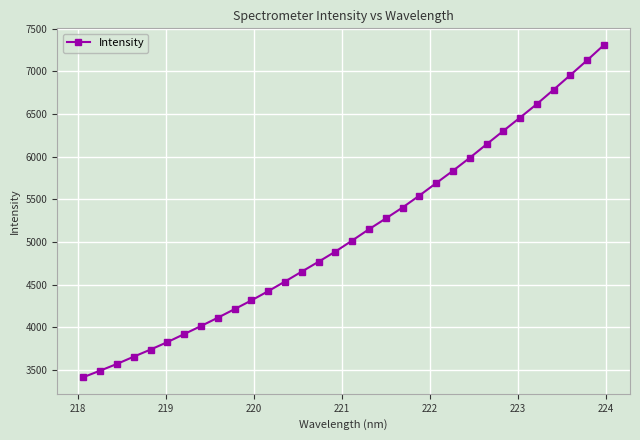

What is the smallest value displayed?

3414.0